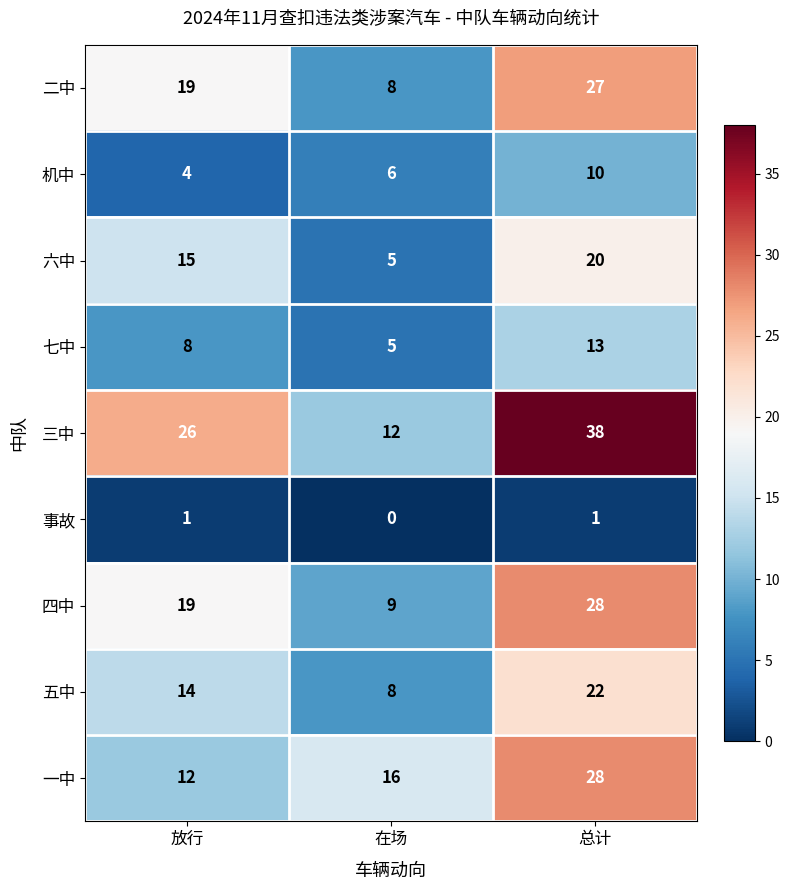

What is the difference between the highest and lowest values at 总计?

37